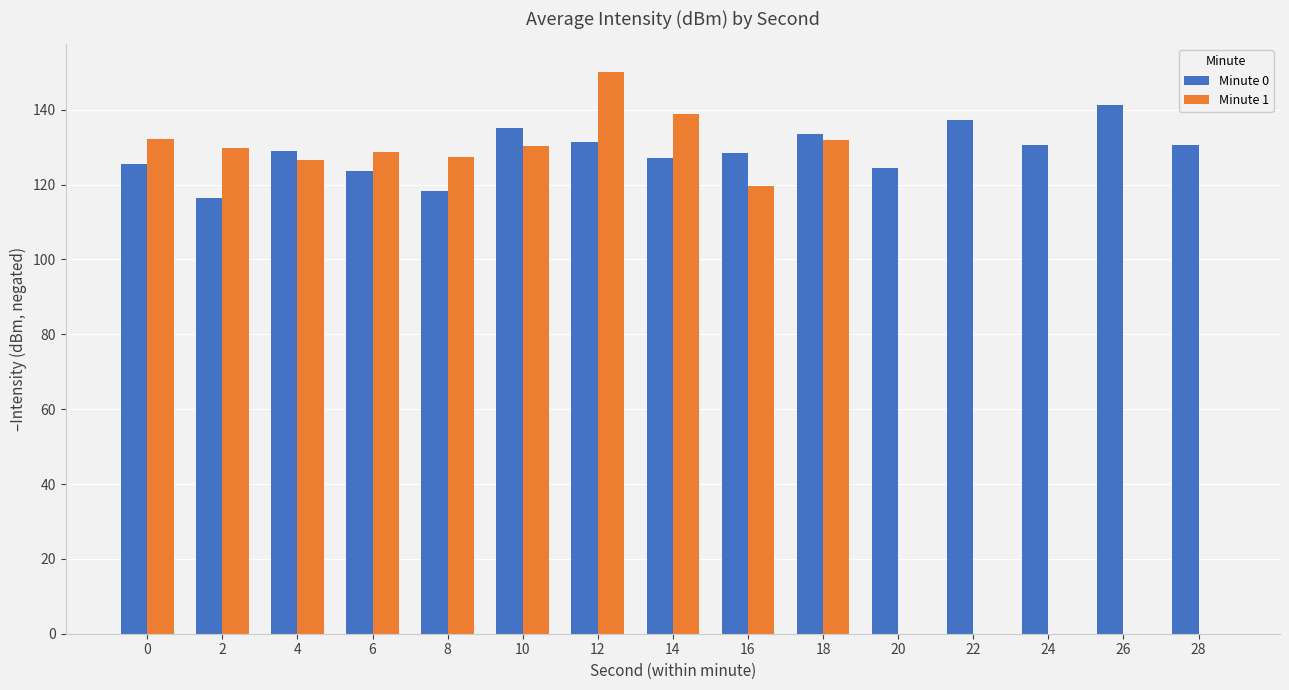

What are all the series names shown in the legend?

Minute 0, Minute 1